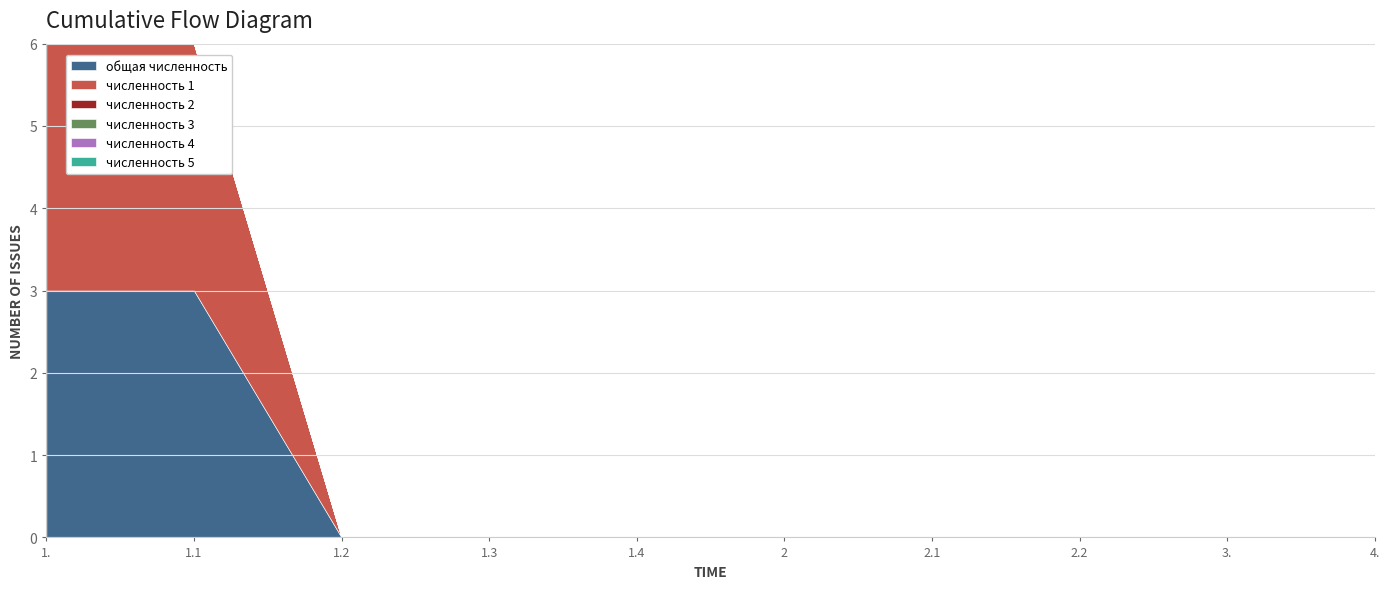

Which series has the largest total across all categories?

общая численность